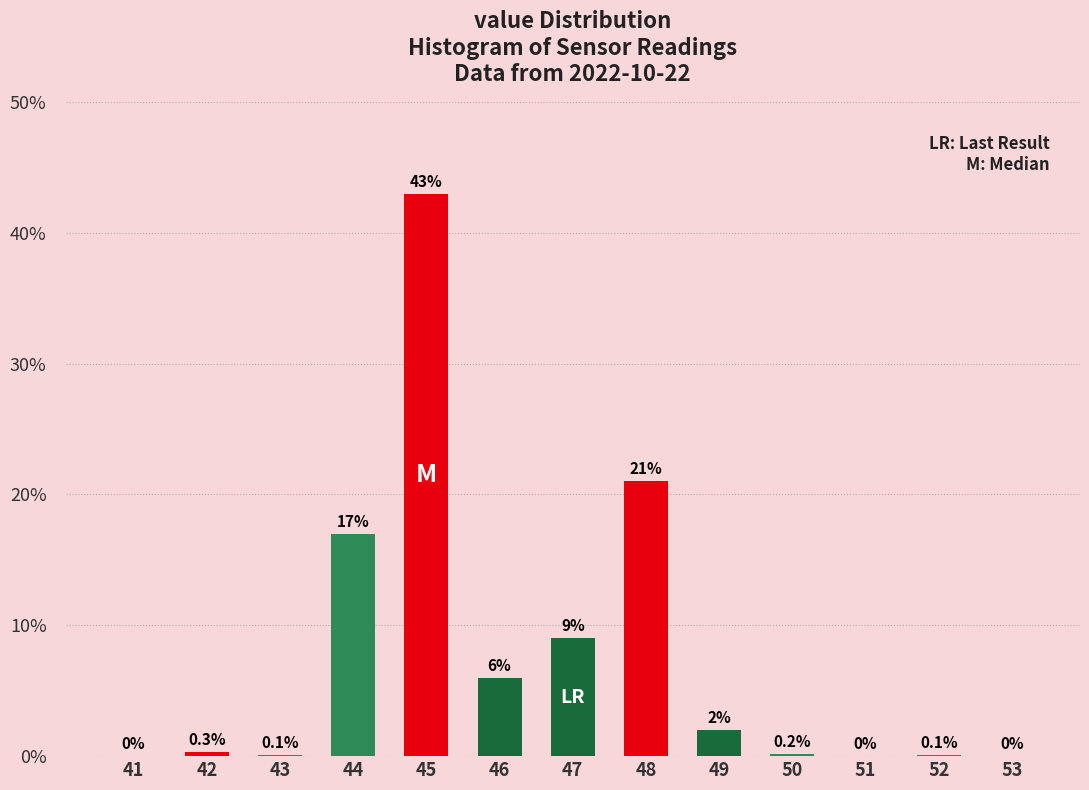

Reading left to right, extract all data points from this chart.

41=0.0	42=0.3	43=0.1	44=17.0	45=43.0	46=6.0	47=9.0	48=21.0	49=2.0	50=0.2	51=0.0	52=0.1	53=0.0